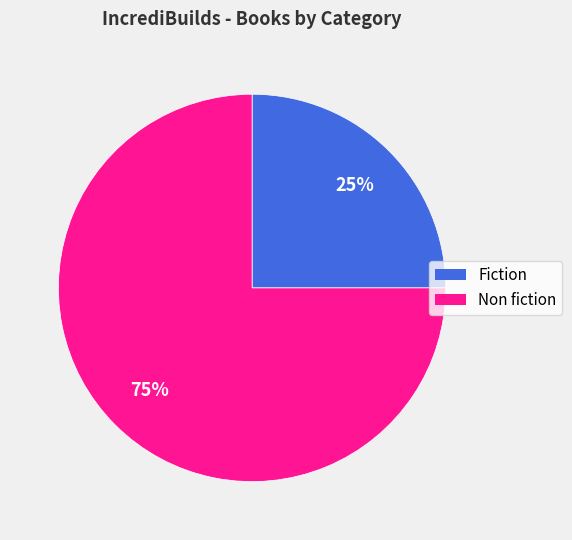

Rank the categories by value from lowest to highest.

Fiction, Non fiction